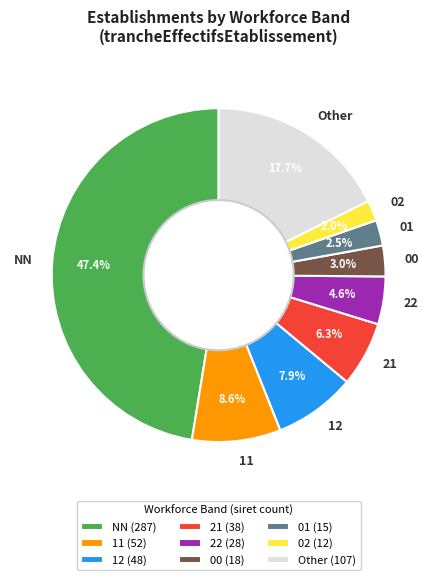

To the nearest percent, what is the difference between the 21 and 11 slice percentages?

2%